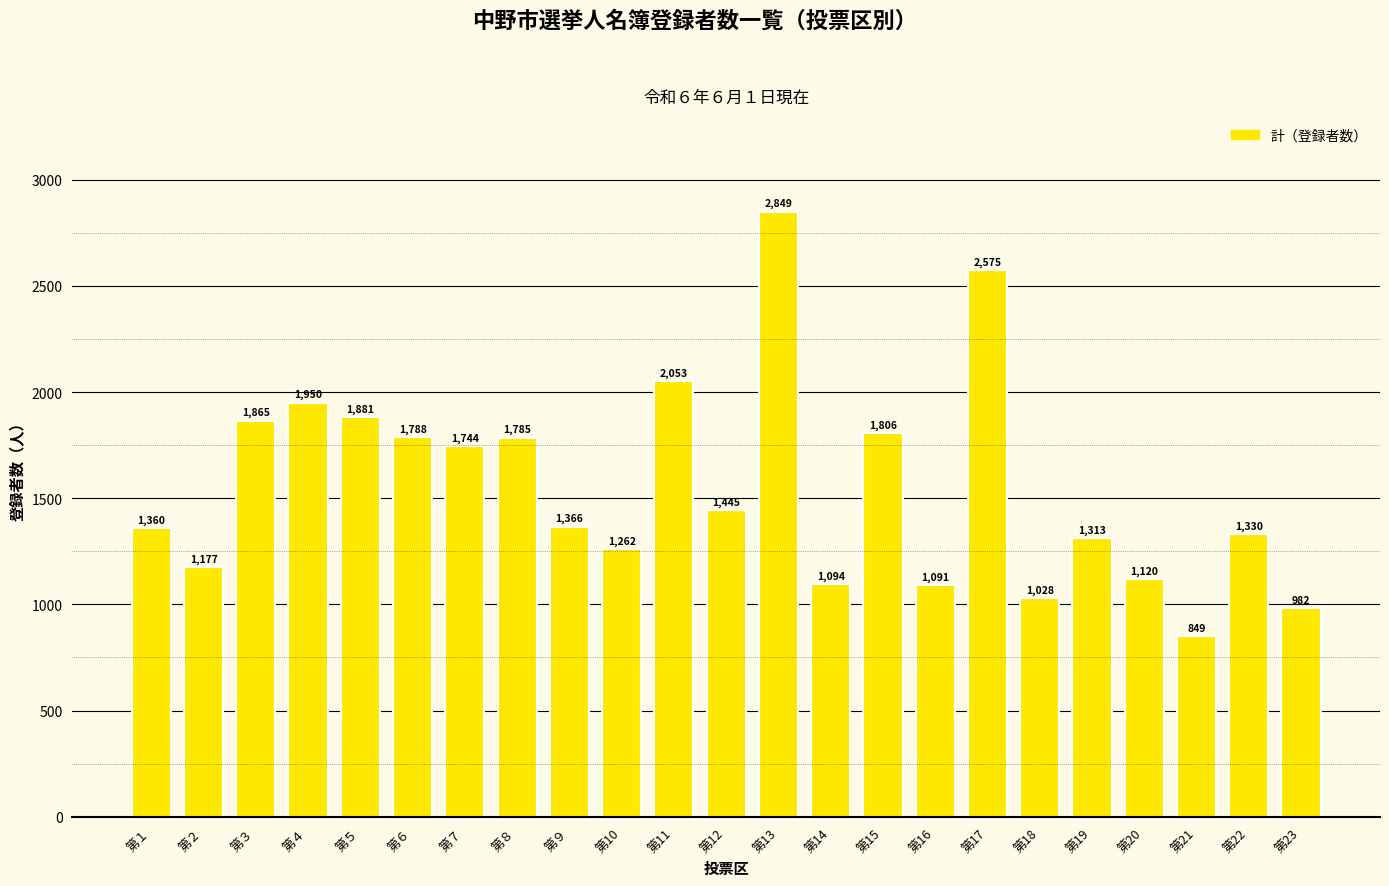

What is the change in value from 第９ to 第15?

+440